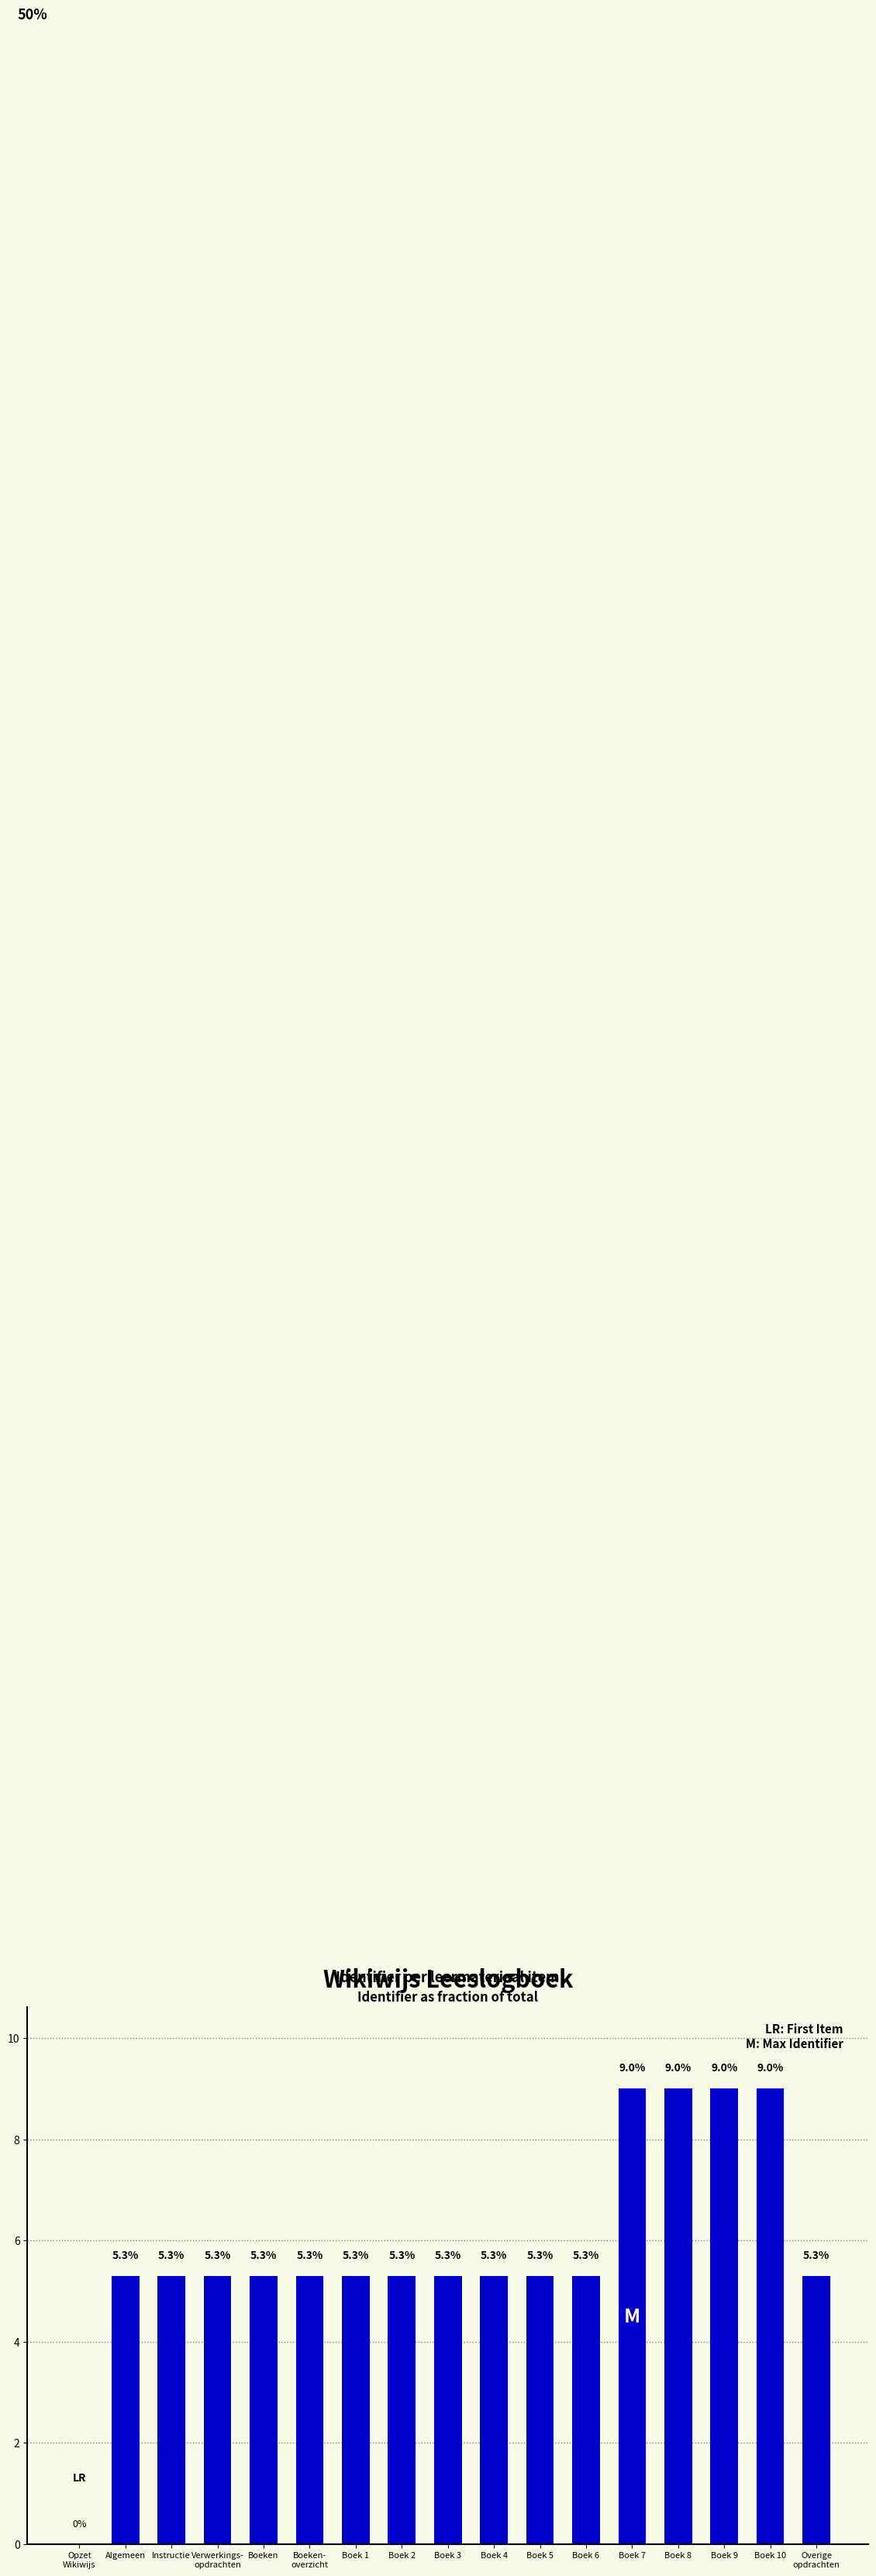

What is the greatest value displayed?

9.0